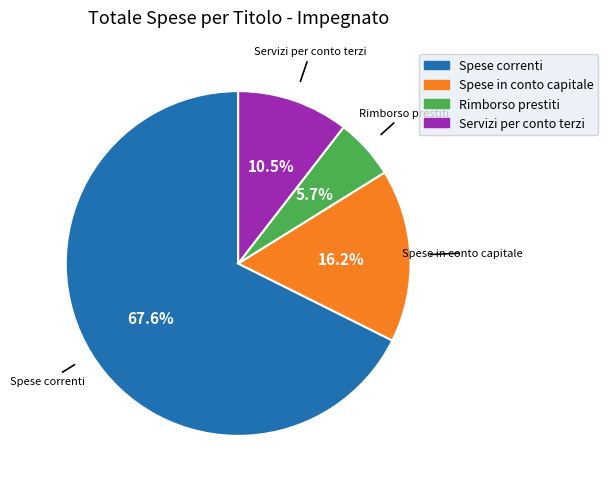

Does any single category account for the majority?

Yes